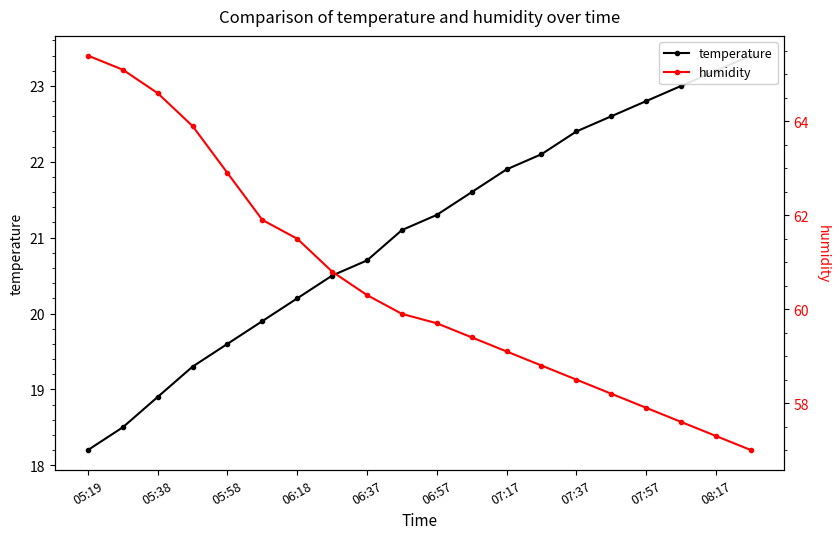

Does the chart have visible grid lines?

No